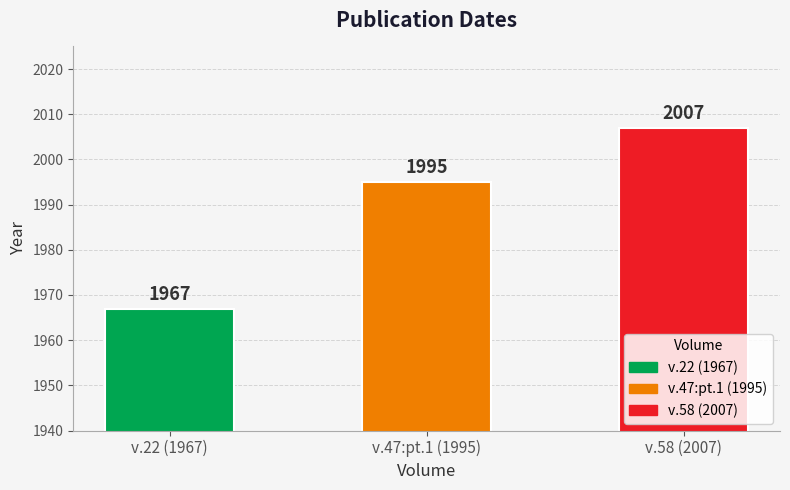

True or false: the data shows 1967 at v.22 (1967).

True